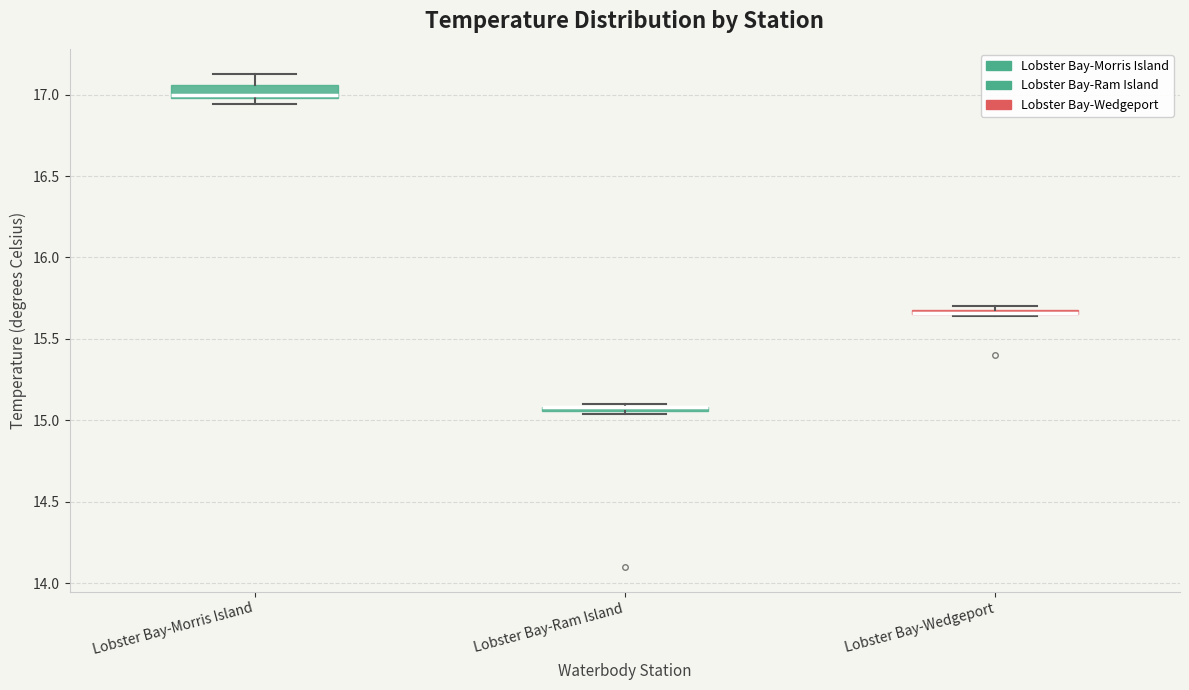

Where is the lower edge of the box for Lobster Bay-Wedgeport on the y-axis? The values are not printed on the chart, so give them approximately, as read against the axis.

15.65